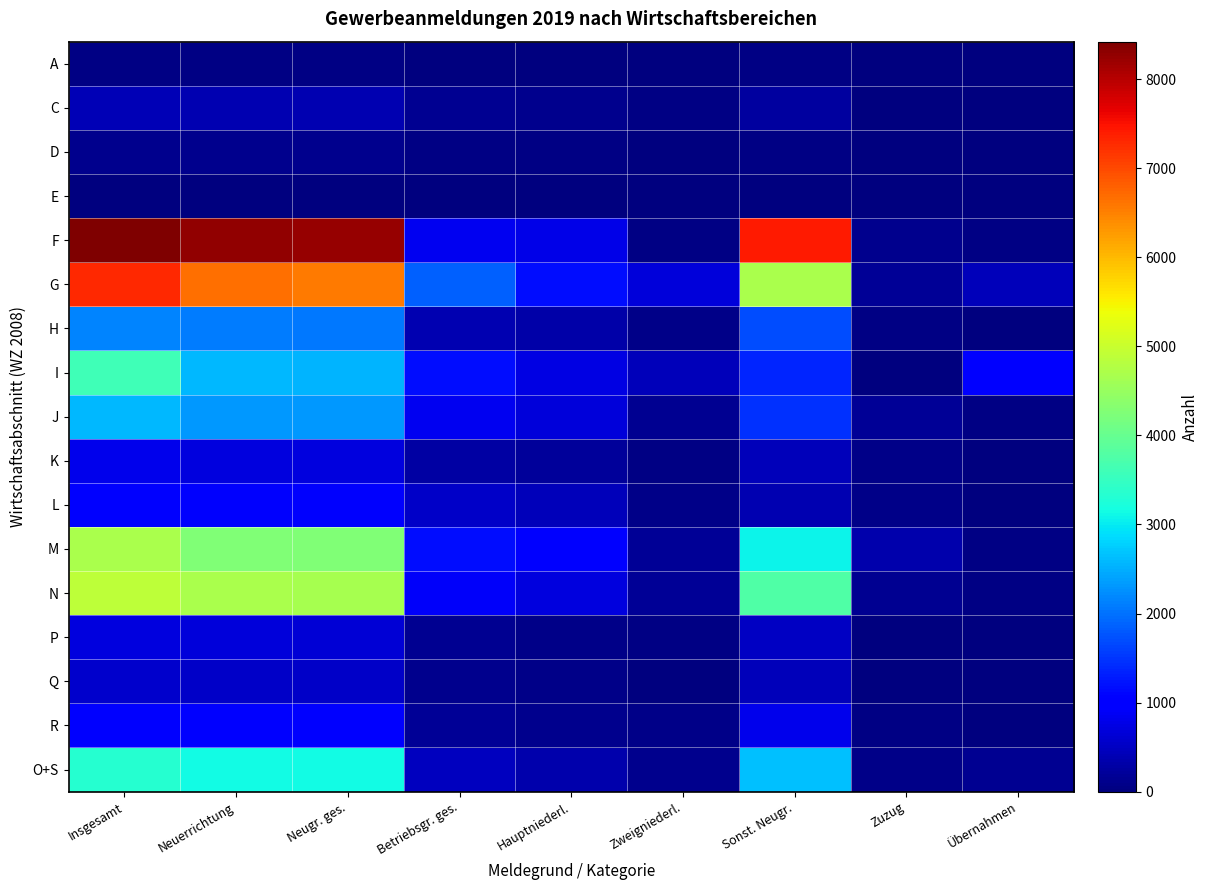

Which series has the largest total across all categories?

F